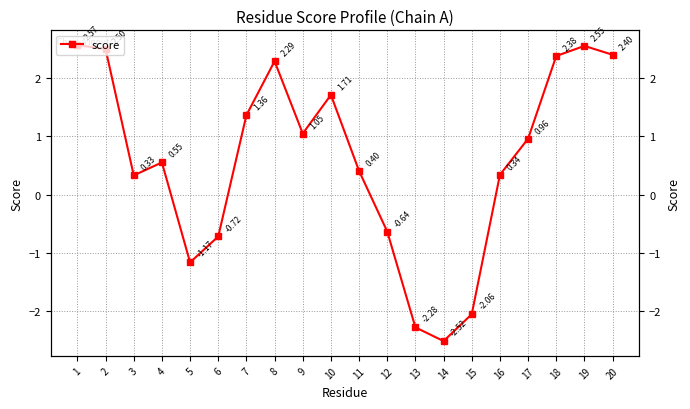

List the labels in order of value, smallest first.

14, 13, 15, 5, 6, 12, 3, 16, 11, 4, 17, 9, 7, 10, 8, 18, 20, 2, 19, 1